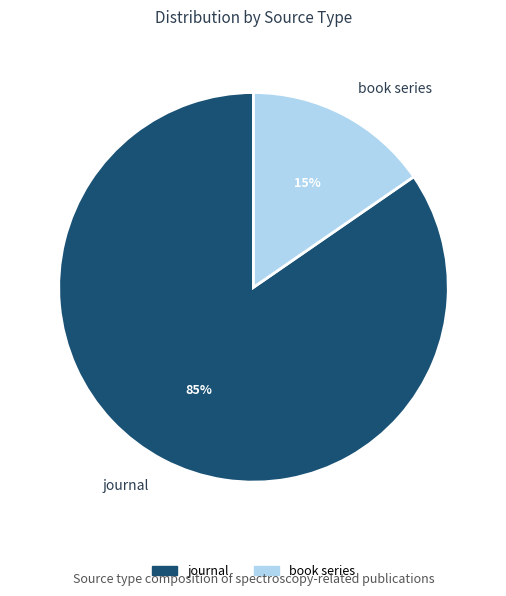

Is journal the majority of the pie?

Yes